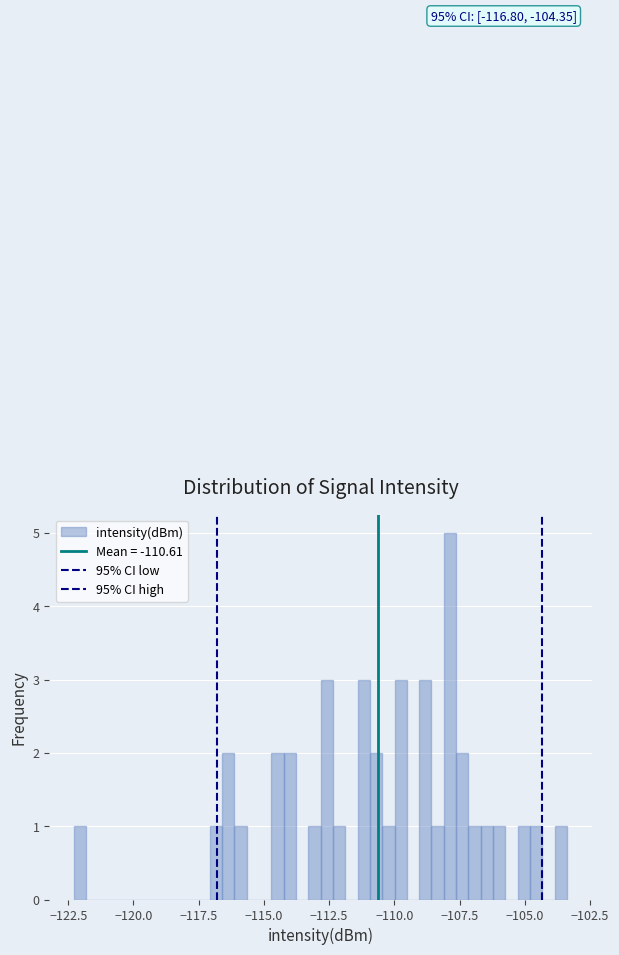

Read against the x-axis, roughly where is the centre of the tallest bar?

-108.0